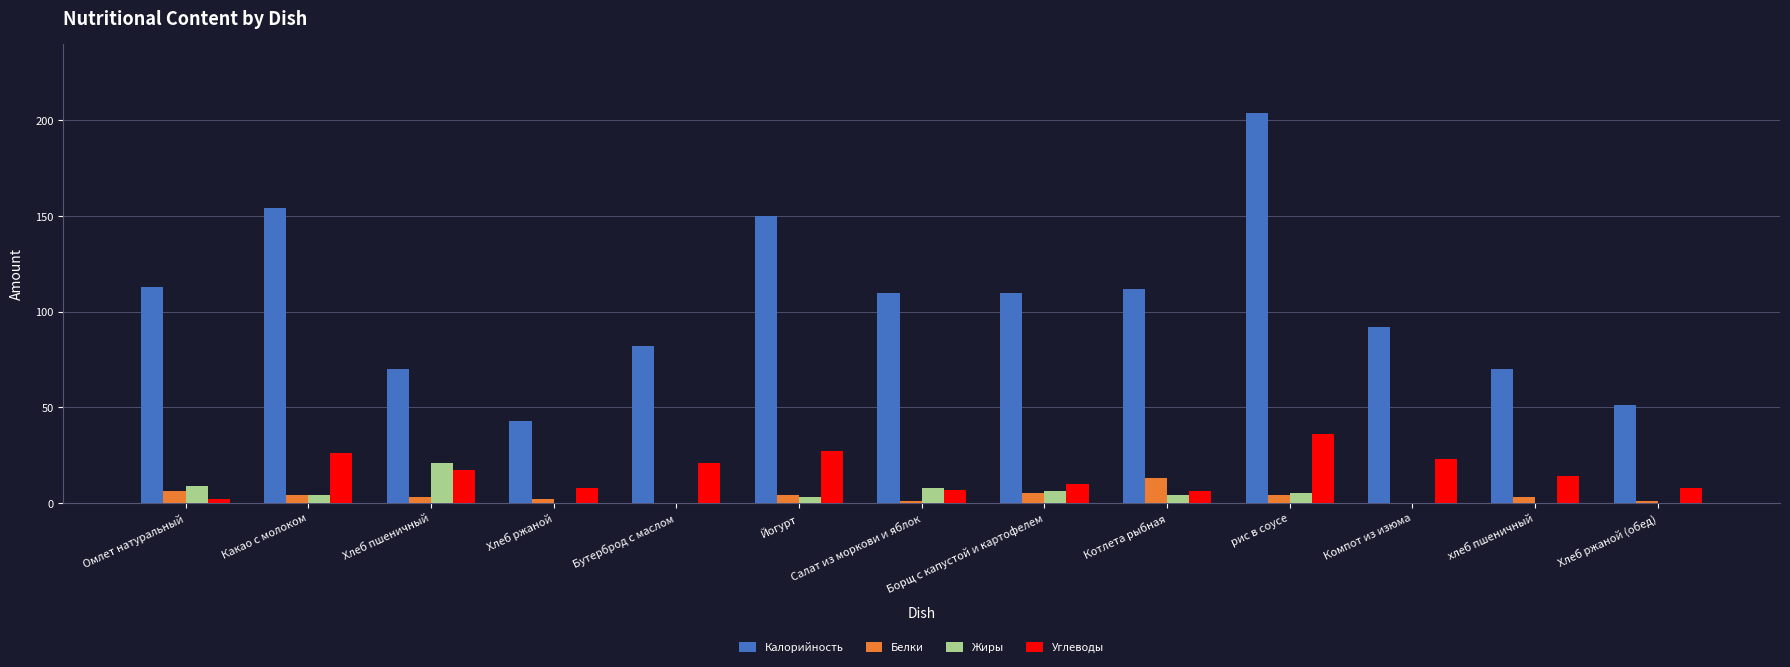

What is the maximum value shown in the chart?

204